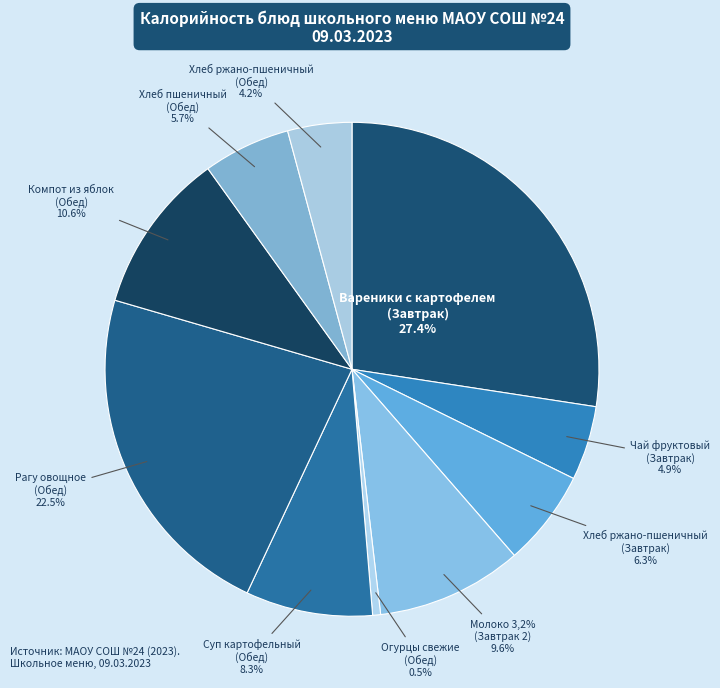

To the nearest percent, what is the combined percentage of Хлеб ржано-пшеничный
(Завтрак) and Хлеб пшеничный
(Обед)?

12%